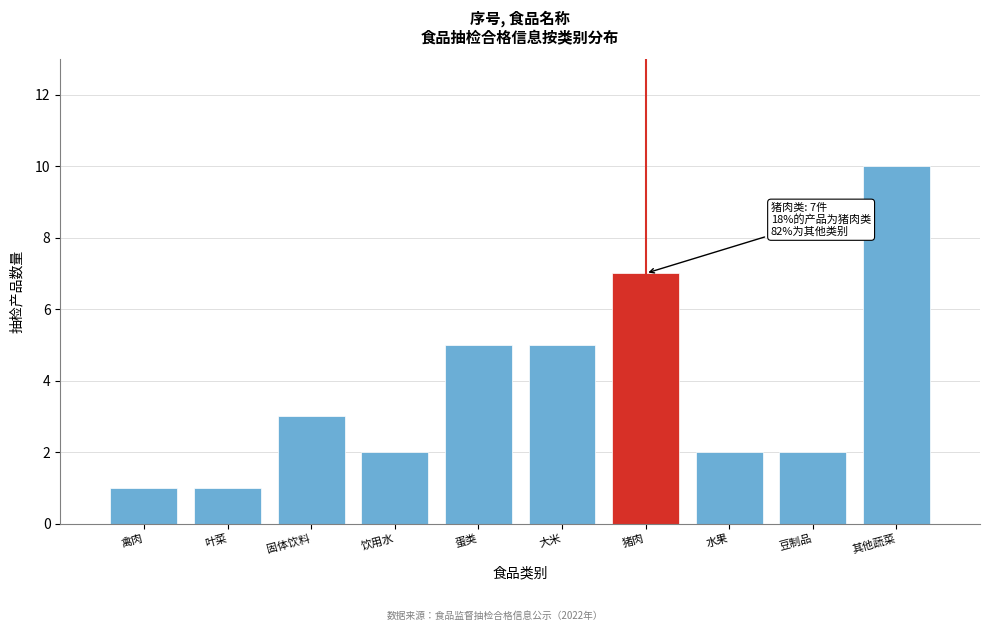

Reading left to right, transcribe all the data shown in this chart.

禽肉=1	叶菜=1	固体饮料=3	饮用水=2	蛋类=5	大米=5	猪肉=7	水果=2	豆制品=2	其他蔬菜=10